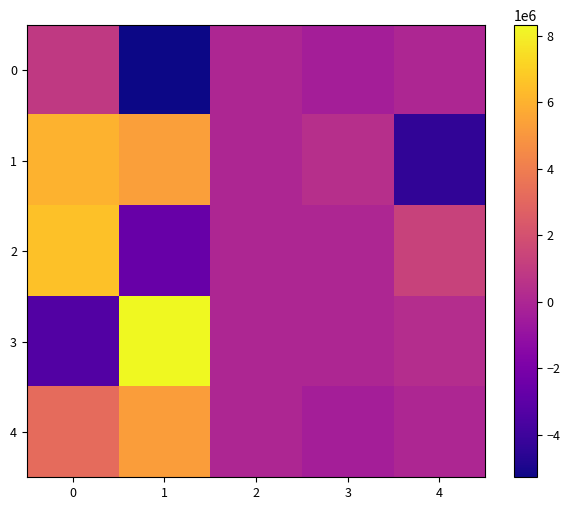

Reading left to right, transcribe all the data shown in this chart.

0: 0=923629	1=-5279386	2=4235	3=-367736	4=0
1: 0=5990563	1=5328563	2=-14715	3=407453	4=-4421518
2: 0=6550691	1=-2666218	2=0	3=0	4=1313385
3: 0=-3356548	1=8322111	2=0	3=0	4=313595
4: 0=3194143	1=5268443	2=0	3=-387450	4=0